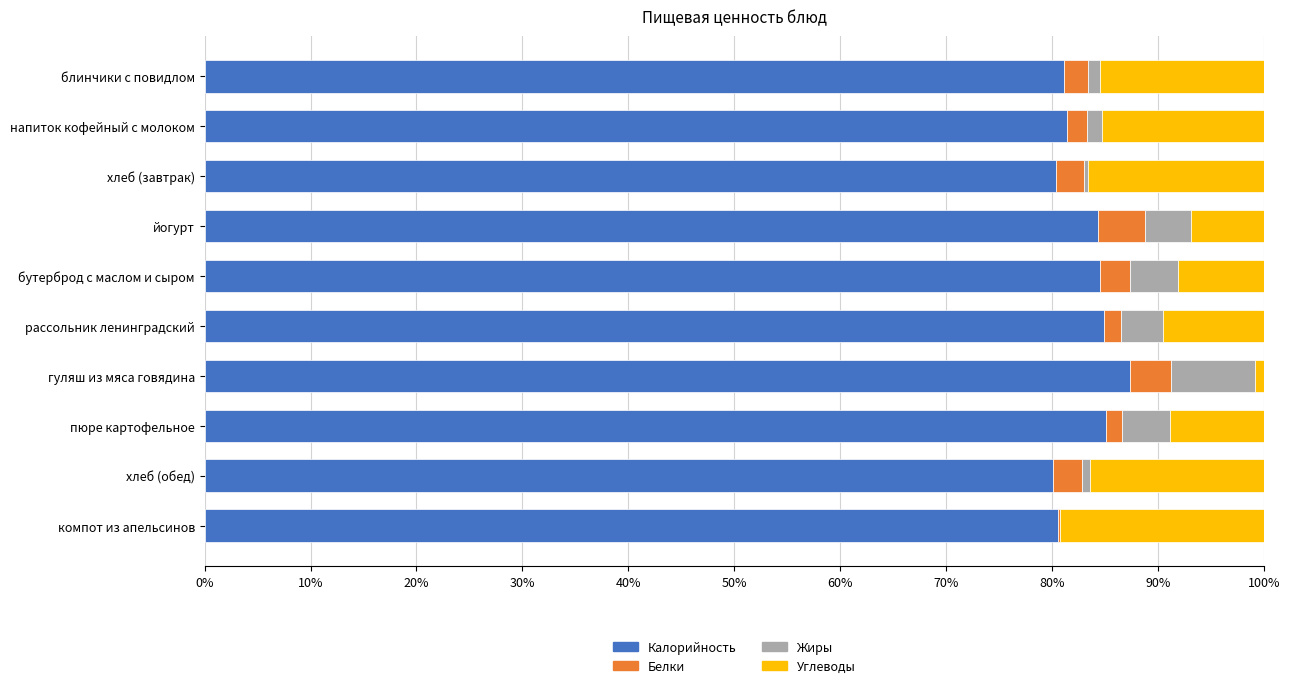

What is the total value across all series at йогурт?

100.0